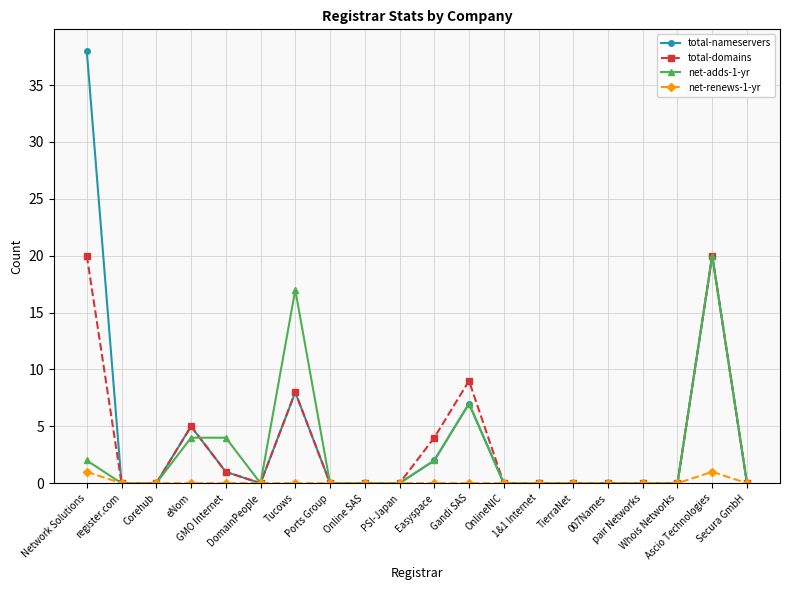

Reading left to right, list all the values displayed in this chart.

total-nameservers: 38	0	0	5	1	0	8	0	0	0	2	7	0	0	0	0	0	0	20	0
total-domains: 20	0	0	5	1	0	8	0	0	0	4	9	0	0	0	0	0	0	20	0
net-adds-1-yr: 2	0	0	4	4	0	17	0	0	0	2	7	0	0	0	0	0	0	20	0
net-renews-1-yr: 1	0	0	0	0	0	0	0	0	0	0	0	0	0	0	0	0	0	1	0